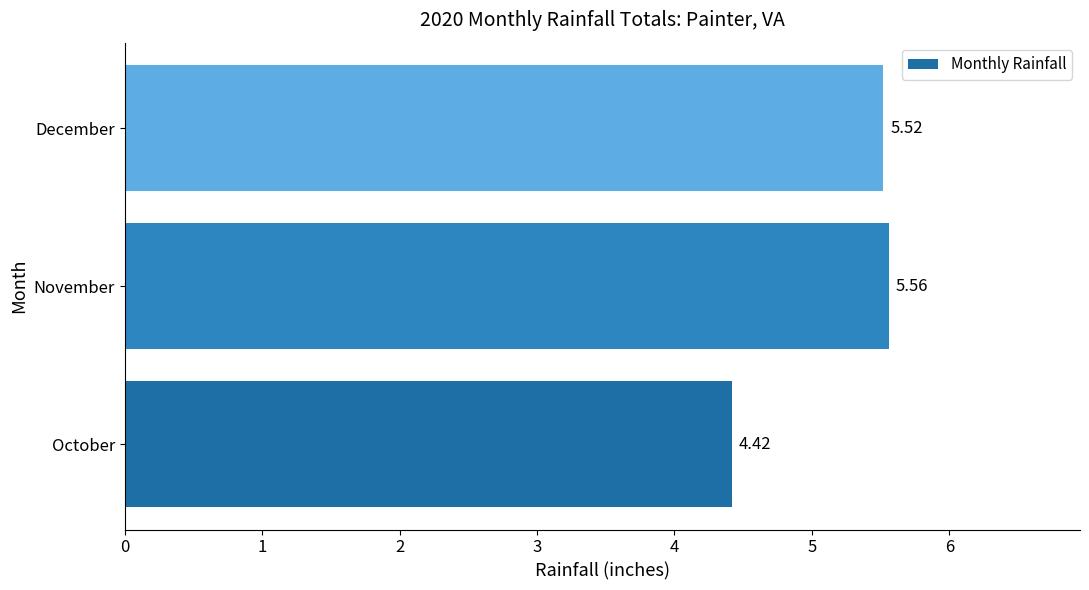

What is the difference between the maximum and minimum values?

1.1